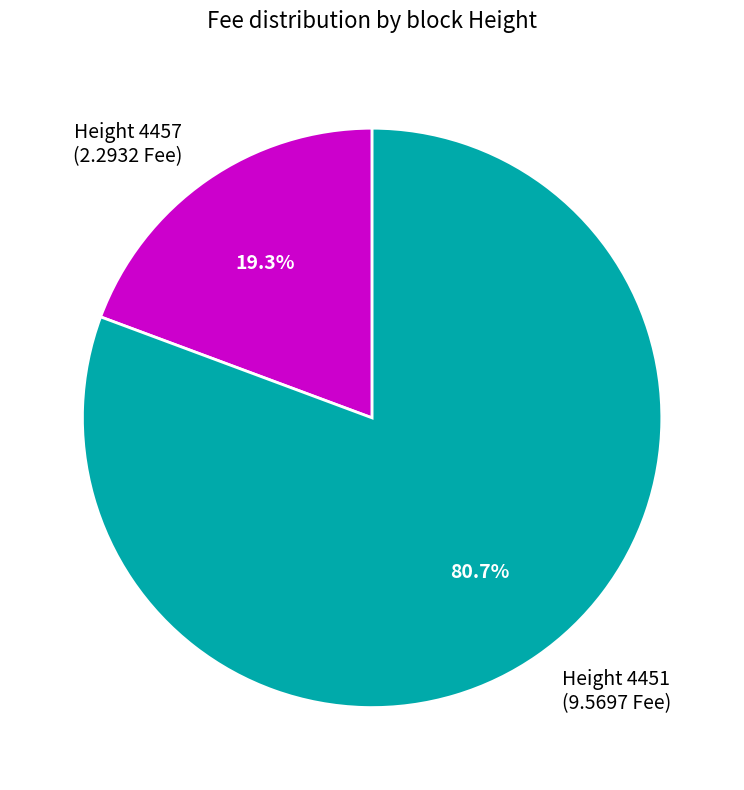

To the nearest percent, what is the difference between the largest and smallest slice percentages?

61%